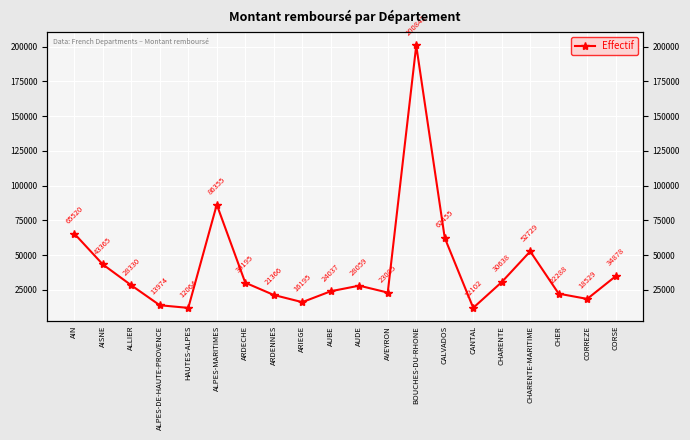

The value at ALLIER is 11881. True or false?

False